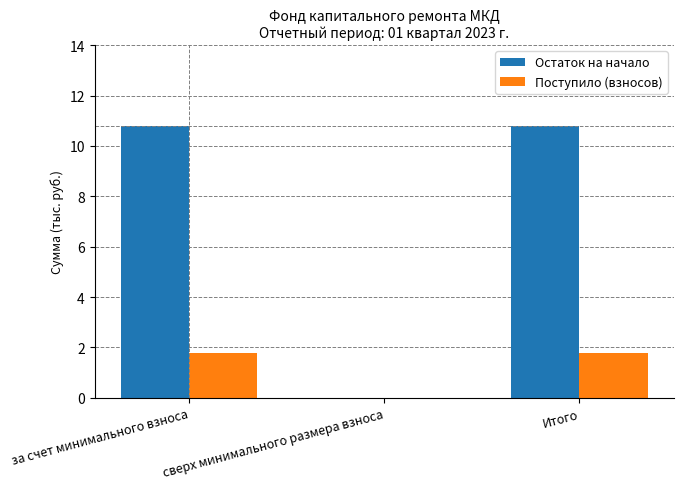

Reading left to right, transcribe all the data shown in this chart.

Остаток на начало: за счет минимального взноса=10.8	сверх минимального размера взноса=0.0	Итого=10.8
Поступило (взносов): за счет минимального взноса=1.8	сверх минимального размера взноса=0.0	Итого=1.8